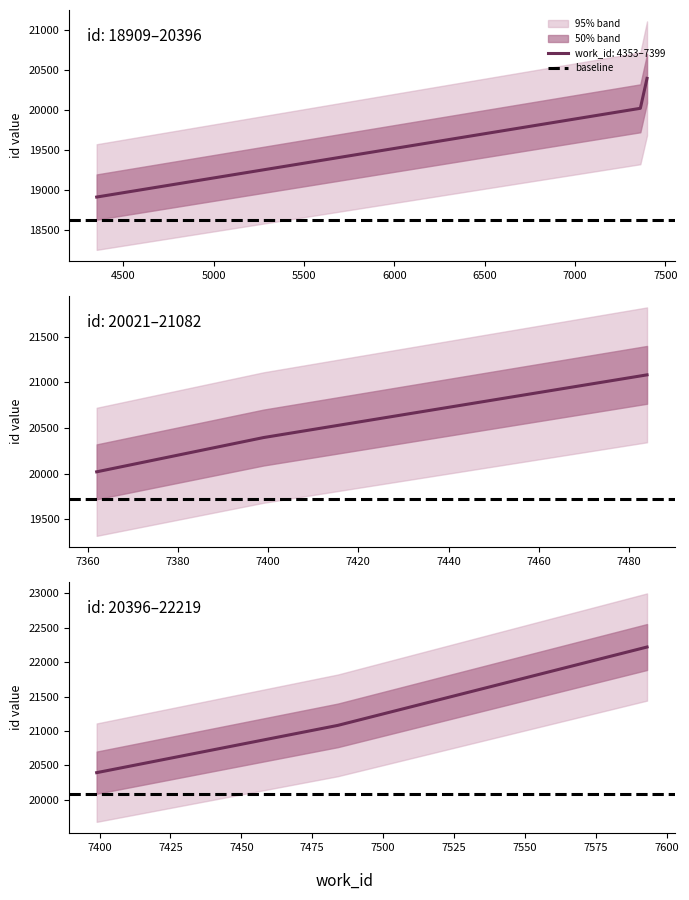

What is the value of the 1st point from the left?

18909